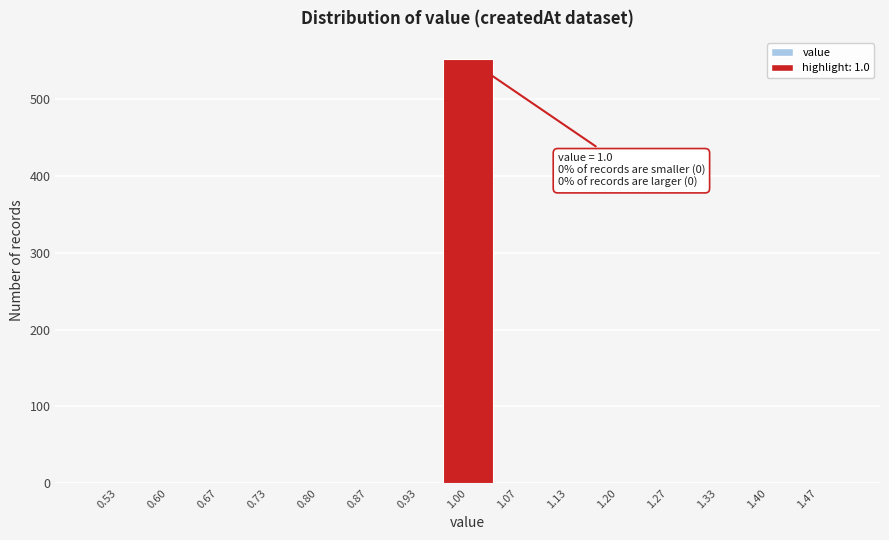

Which range on the x-axis has the tallest bar?

0.97 to 1.03